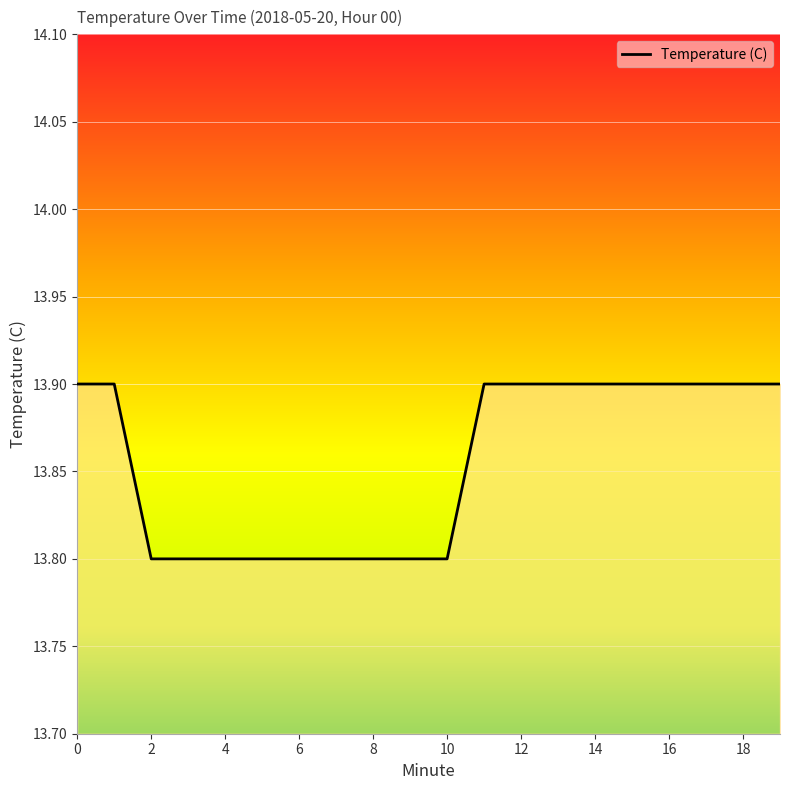

What is the sum of all values?

277.1